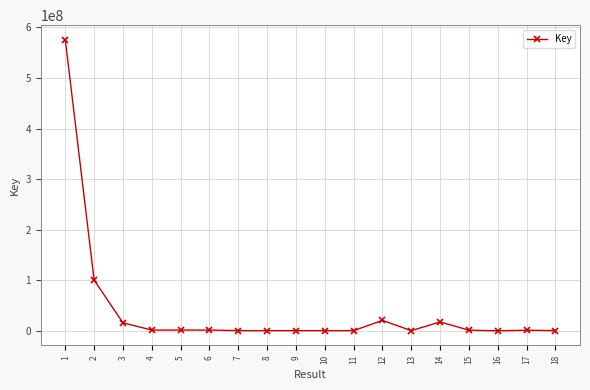

How many distinct data groups are displayed?

1